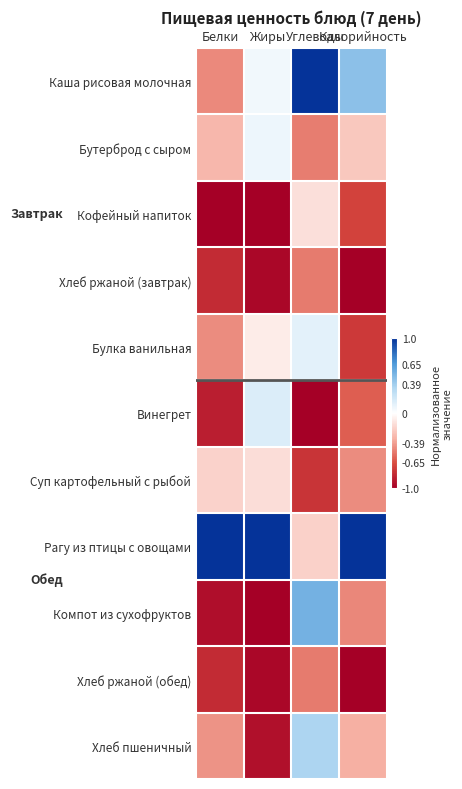

What is the total value across all series at Углеводы?

-1.6